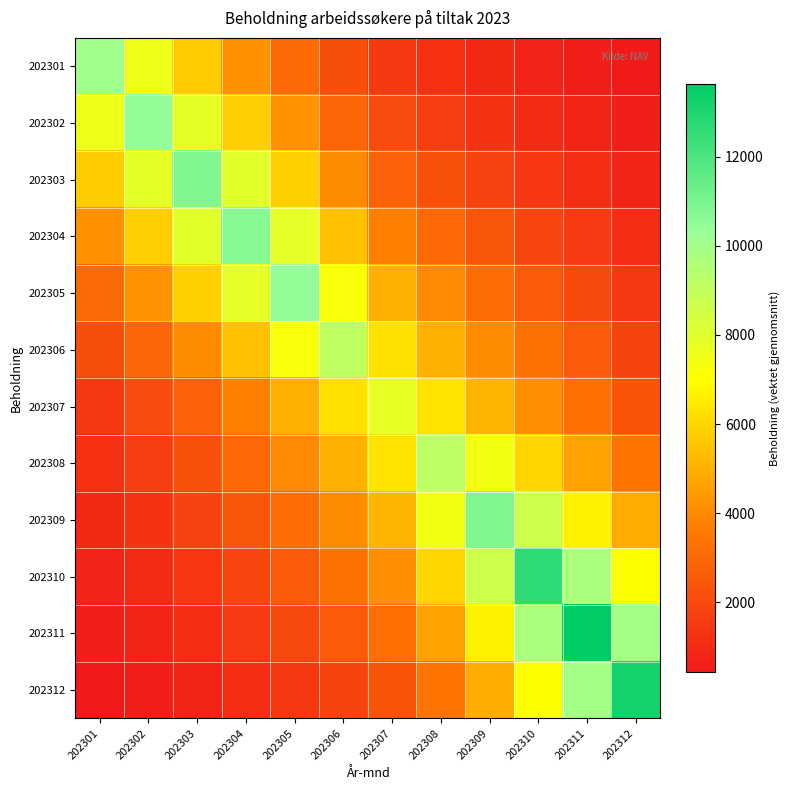

Reading left to right, extract all data points from this chart.

202301: 202301=10056.0	202302=7582.3	202303=5723.0	202304=4218.4	202305=3078.2	202306=2138.8	202307=1475.5	202308=1181.3	202309=947.5	202310=760.7	202311=589.7	202312=429.2
202302: 202301=7582.3	202302=10414.0	202303=7857.9	202304=5792.4	202305=4227.9	202306=2941.0	202307=2031.6	202308=1624.2	202309=1301.0	202310=1043.0	202311=808.0	202312=588.2
202303: 202301=5723.0	202302=7857.9	202303=10800.0	202304=7961.9	202305=5813.0	202306=4048.4	202307=2800.5	202308=2235.5	202309=1788.0	202310=1431.6	202311=1108.2	202312=807.0
202304: 202301=4218.4	202302=5792.4	202303=7961.9	202304=10695.0	202305=7807.9	202306=5436.0	202307=3758.9	202308=3001.9	202309=2401.9	202310=1923.7	202311=1489.5	202312=1084.6
202305: 202301=3078.2	202302=4227.9	202303=5813.0	202304=7807.9	202305=10384.0	202306=7222.6	202307=4988.7	202308=3988.9	202309=3195.4	202310=2562.1	202311=1984.9	202312=1445.0
202306: 202301=2138.8	202302=2941.0	202303=4048.4	202304=5436.0	202305=7222.6	202306=9115.0	202307=6264.0	202308=5036.2	202309=4055.3	202310=3267.4	202311=2537.8	202312=1845.6
202307: 202301=1475.5	202302=2031.6	202303=2800.5	202304=3758.9	202305=4988.7	202306=6264.0	202307=7796.0	202308=6309.5	202309=5112.2	202310=4142.3	202311=3227.0	202312=2344.2
202308: 202301=1181.3	202302=1624.2	202303=2235.5	202304=3001.9	202305=3988.9	202306=5036.2	202307=6309.5	202308=9238.0	202309=7434.9	202310=5987.3	202311=4649.1	202312=3381.5
202309: 202301=947.5	202302=1301.0	202303=1788.0	202304=2401.9	202305=3195.4	202306=4055.3	202307=5112.2	202308=7434.9	202309=10834.0	202310=8673.1	202311=6713.6	202312=4889.0
202310: 202301=760.7	202302=1043.0	202303=1431.6	202304=1923.7	202305=2562.1	202306=3267.4	202307=4142.3	202308=5987.3	202309=8673.1	202310=12581.0	202311=9709.5	202312=7078.8
202311: 202301=589.7	202302=808.0	202303=1108.2	202304=1489.5	202305=1984.9	202306=2537.8	202307=3227.0	202308=4649.1	202309=6713.6	202310=9709.5	202311=13632.0	202312=9944.7
202312: 202301=429.2	202302=588.2	202303=807.0	202304=1084.6	202305=1445.0	202306=1845.6	202307=2344.2	202308=3381.5	202309=4889.0	202310=7078.8	202311=9944.7	202312=13216.0